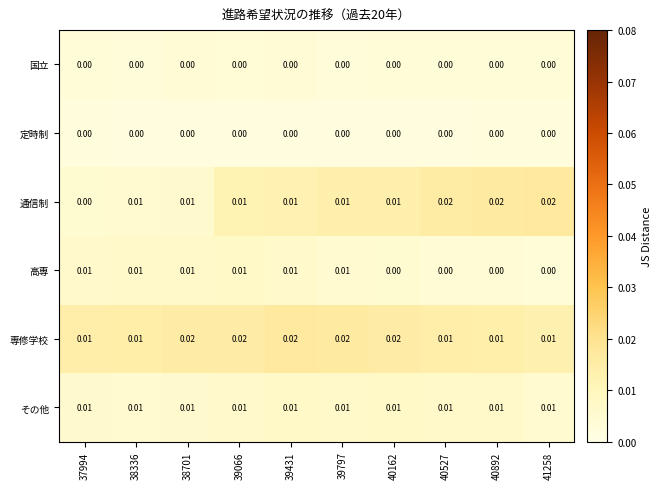

Which series has the widest spread of values?

通信制